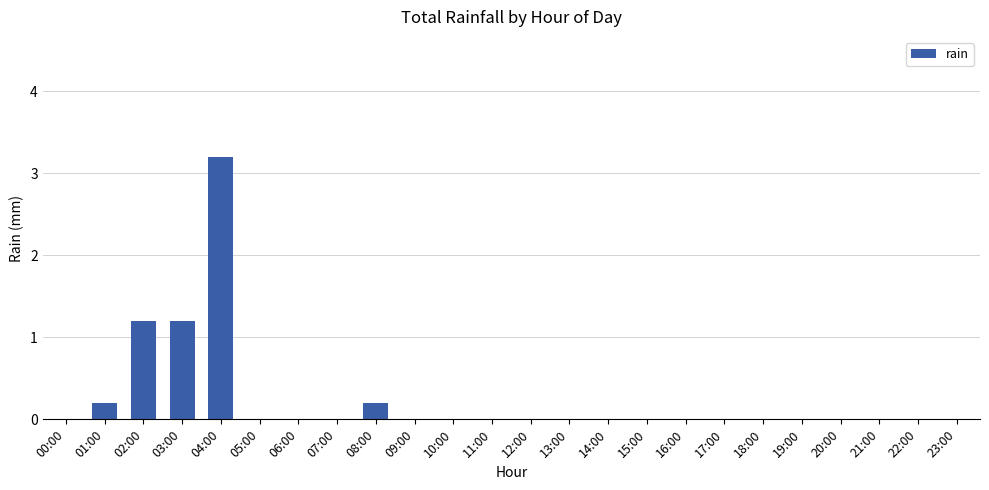

At which category does the chart reach its peak across all series?

04:00